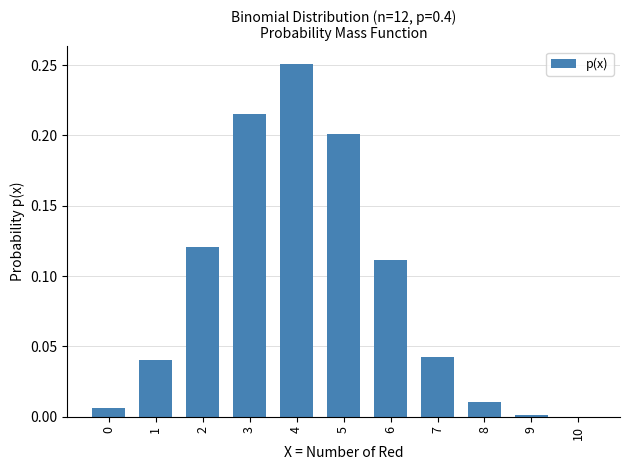

What is the change in value from 0 to 6?

+0.1